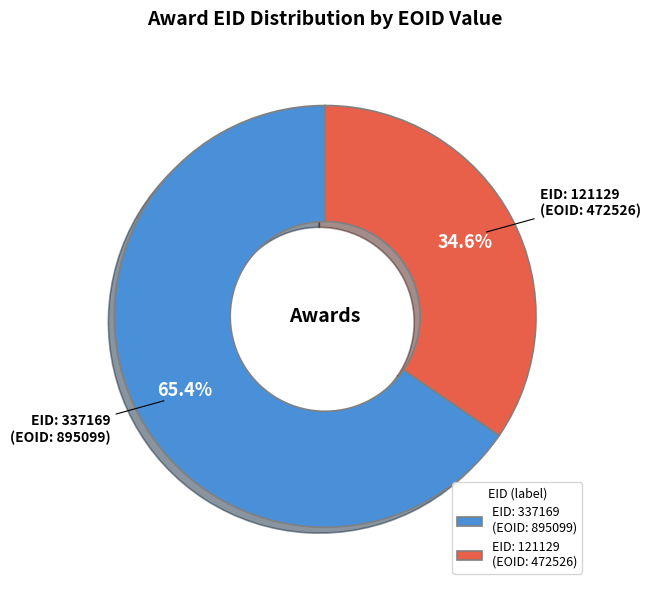

Which category has the smallest portion of the pie?

EID: 121129 (EOID: 472526)